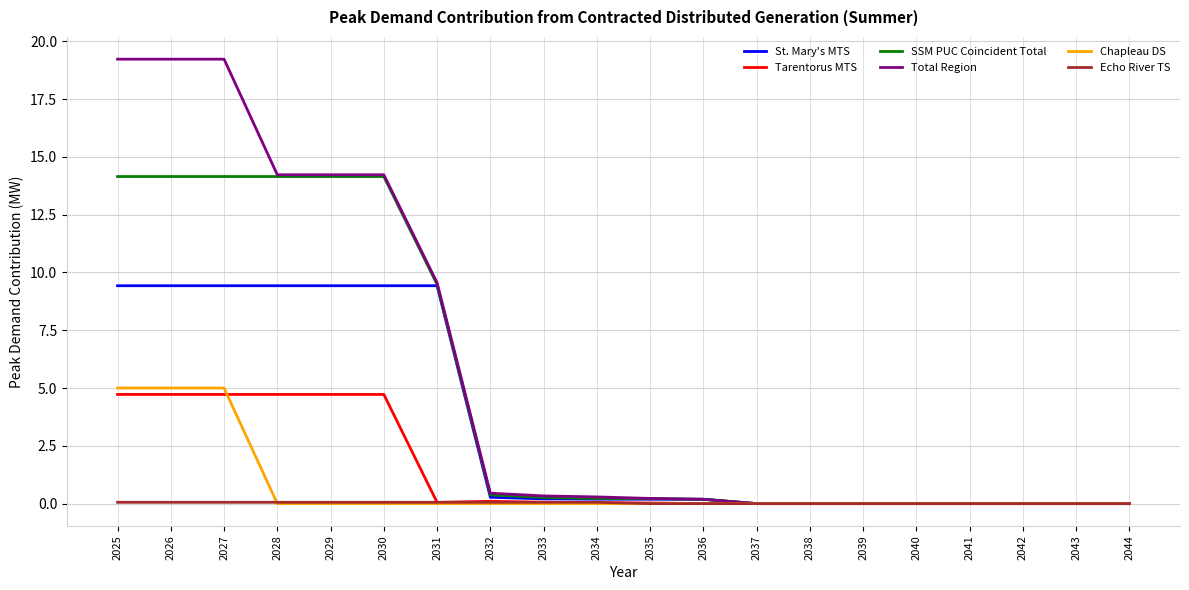

Where is SSM PUC Coincident Total nearest to the value 7?

2031